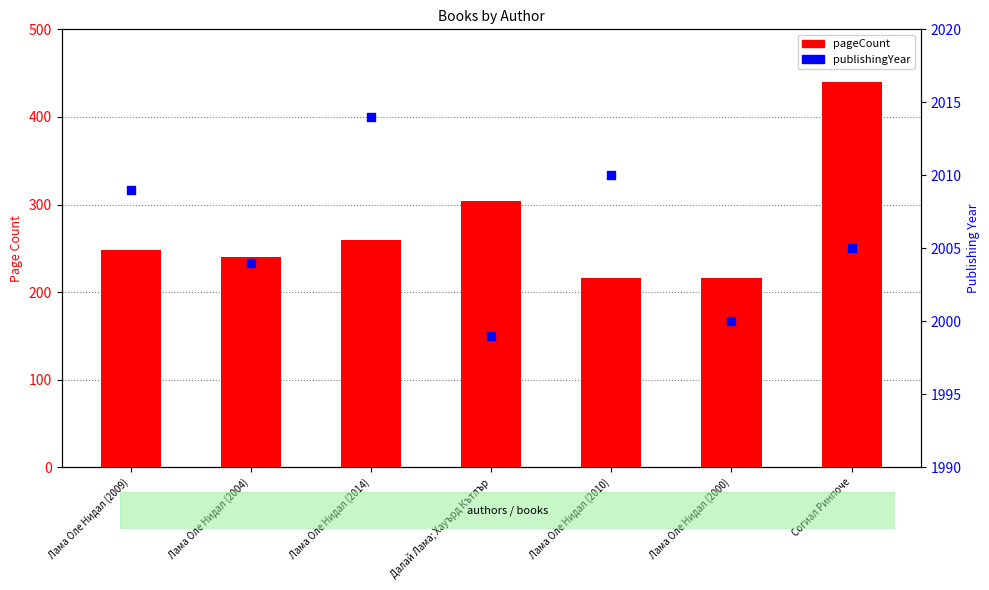

At how many categories does at least one series exceed 1951?

7